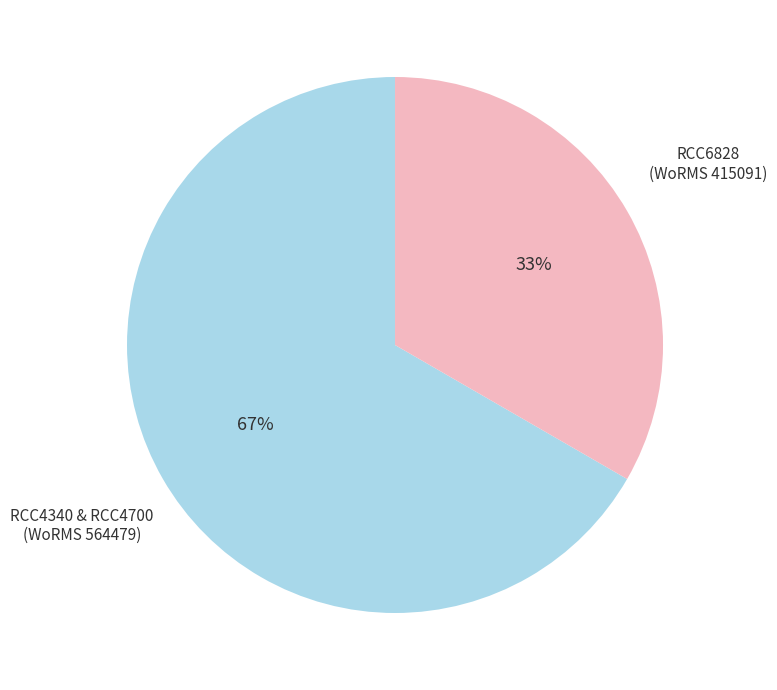

To the nearest percent, what is the average slice percentage?

50%